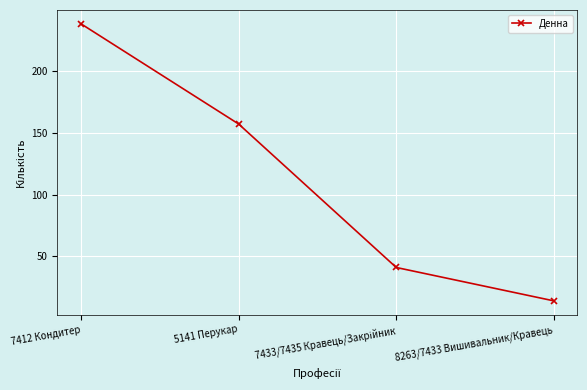

True or false: the data shows 77 at 5141 Перукар.

False